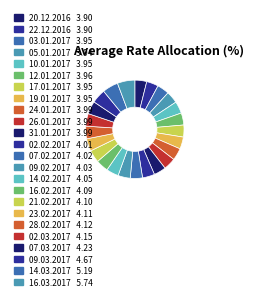

To the nearest percent, what is the average slice percentage?

4%